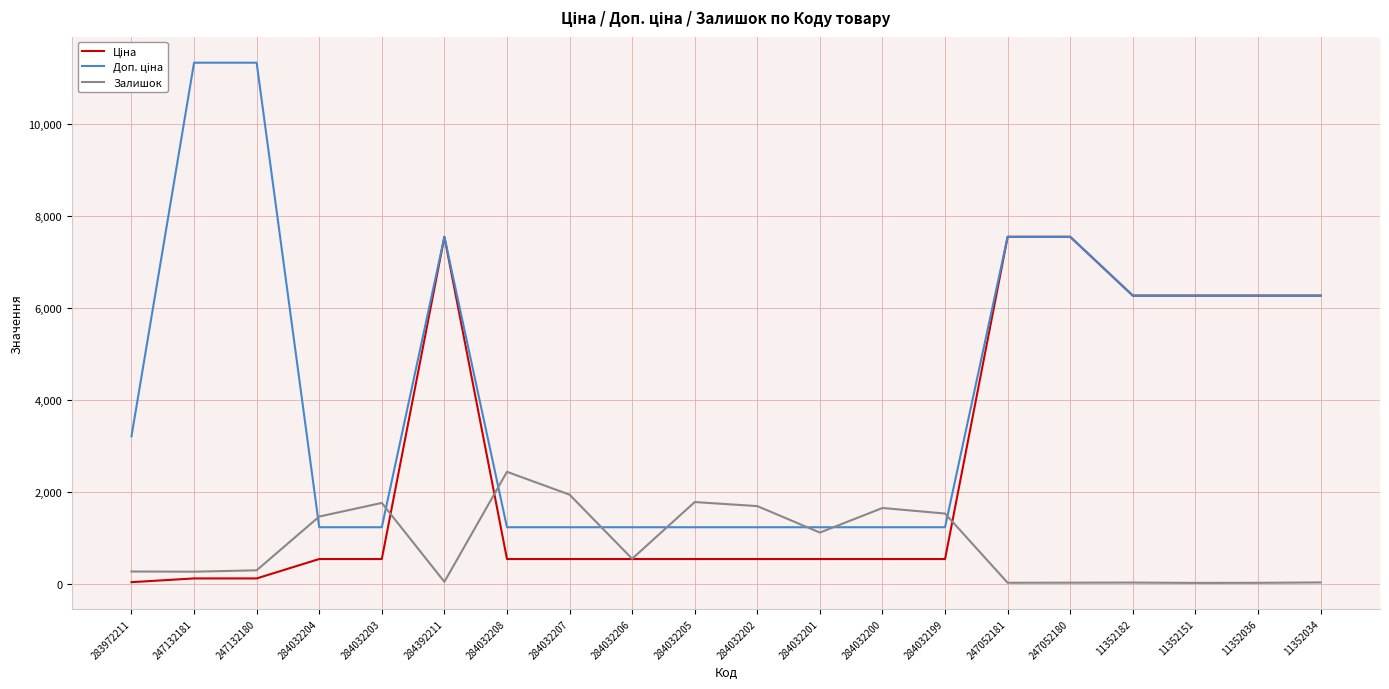

True or false: Залишок has a value of 1687.0 at 284032202.

True